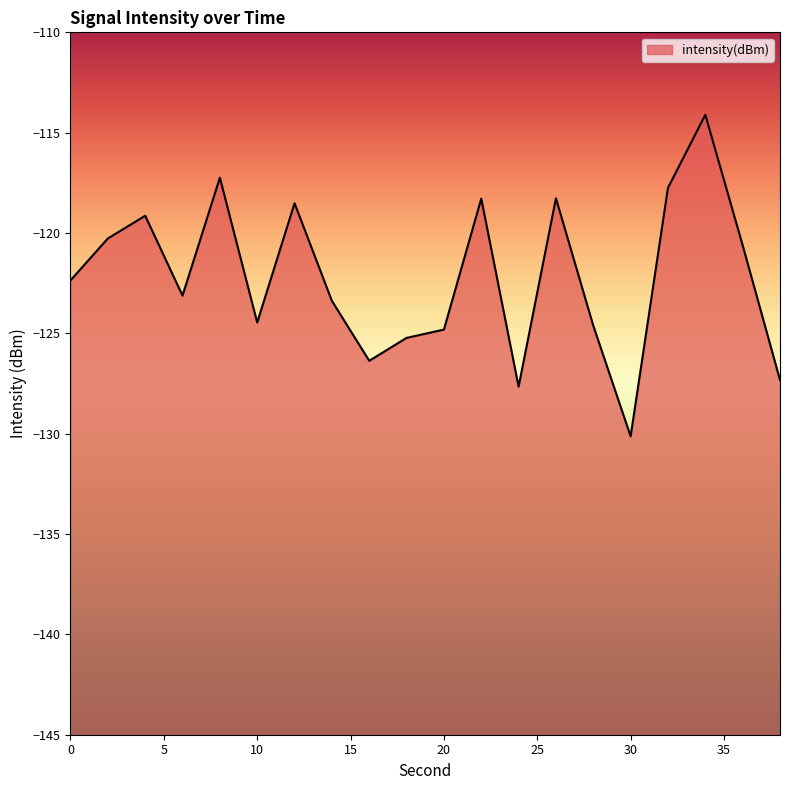

List the labels in order of value, largest first.

34, 8, 32, 26, 22, 12, 4, 2, 36, 0, 6, 14, 10, 28, 20, 18, 16, 38, 24, 30